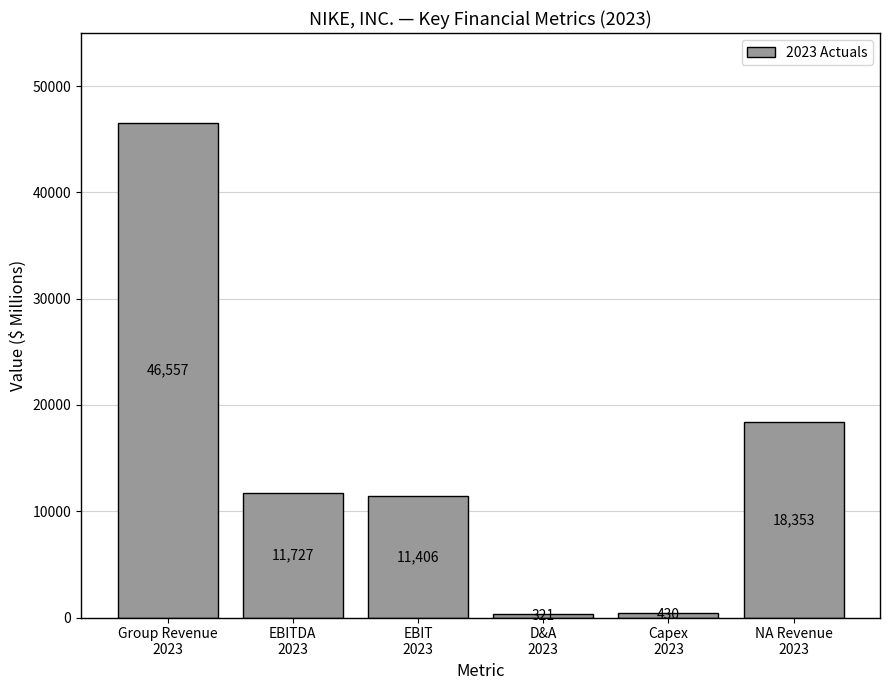

What is the sum of the values at Group Revenue
2023 and NA Revenue
2023?

64910.0